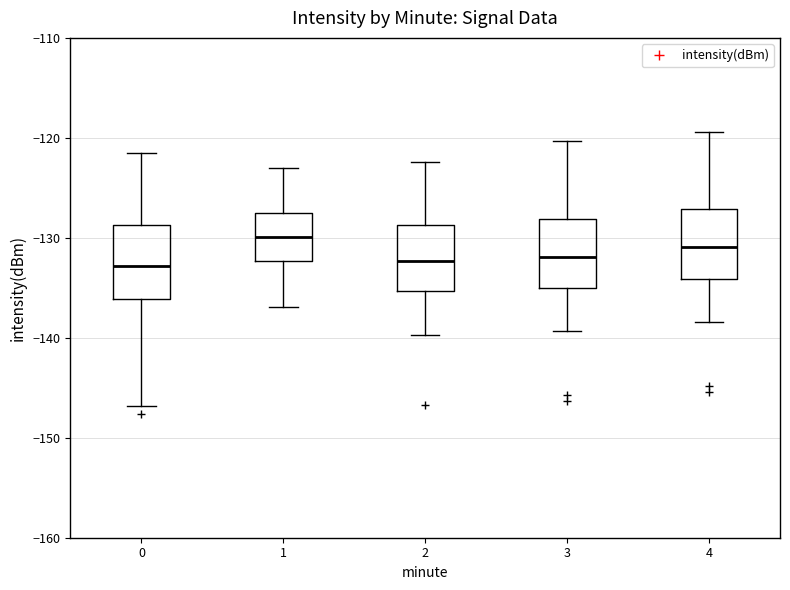

Reading left to right, read every box against the y-axis: the position of its median line, the range the box covers, and the ends of its whiskers. The values are not printed on the chart, so give them approximately, as read against the axis.

0: median -133, box -136 to -129, whiskers -147 to -122
1: median -130, box -132 to -128, whiskers -137 to -123
2: median -132, box -135 to -129, whiskers -140 to -122
3: median -132, box -135 to -128, whiskers -139 to -120
4: median -131, box -134 to -127, whiskers -138 to -119